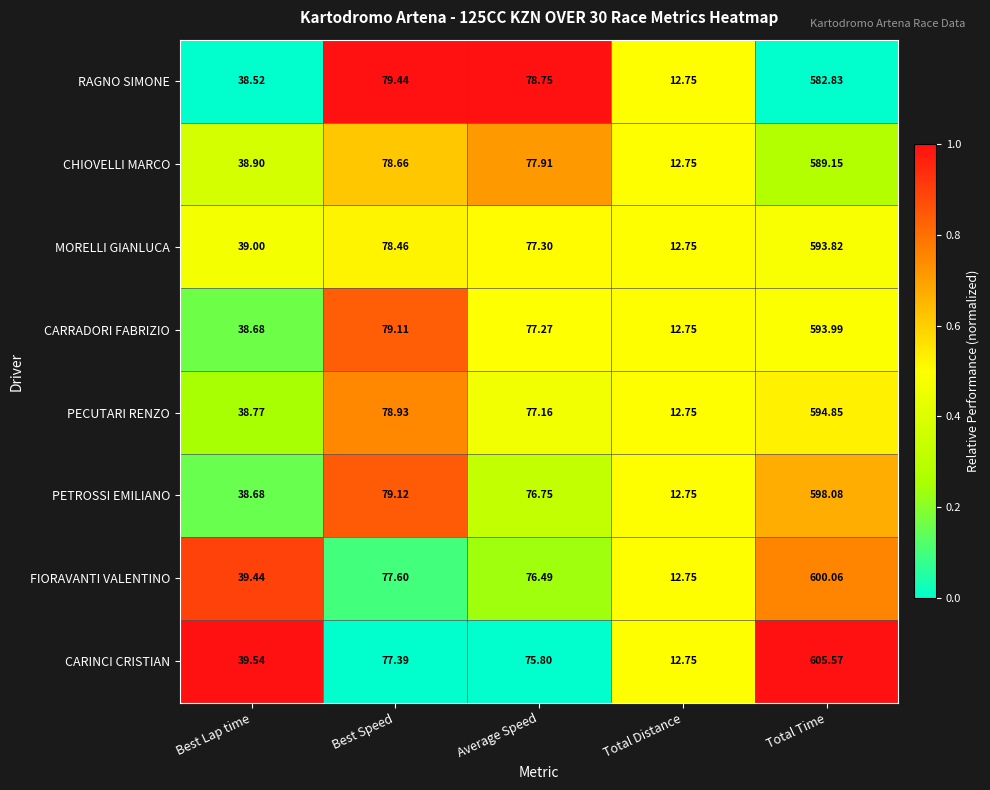

Between Best Speed and Total Distance, which series saw the biggest shift?

RAGNO SIMONE